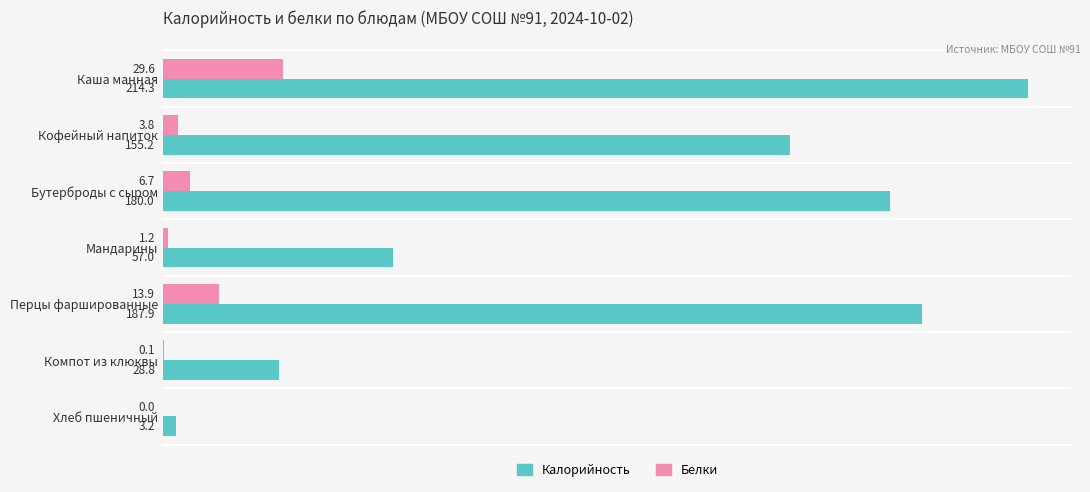

What is the average value of the Калорийность series?

118.1